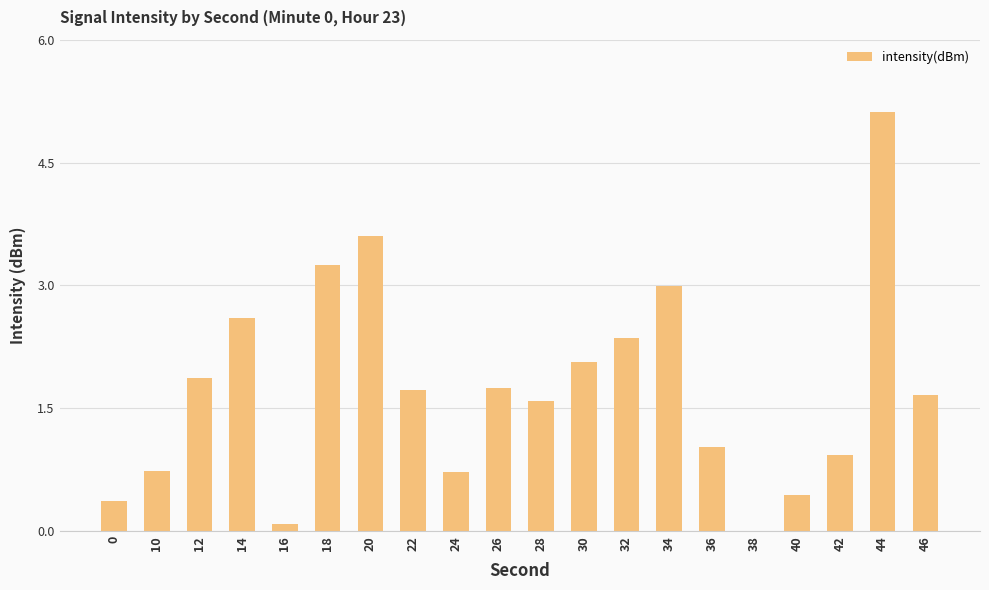

Between 24 and 14, which is larger?

14